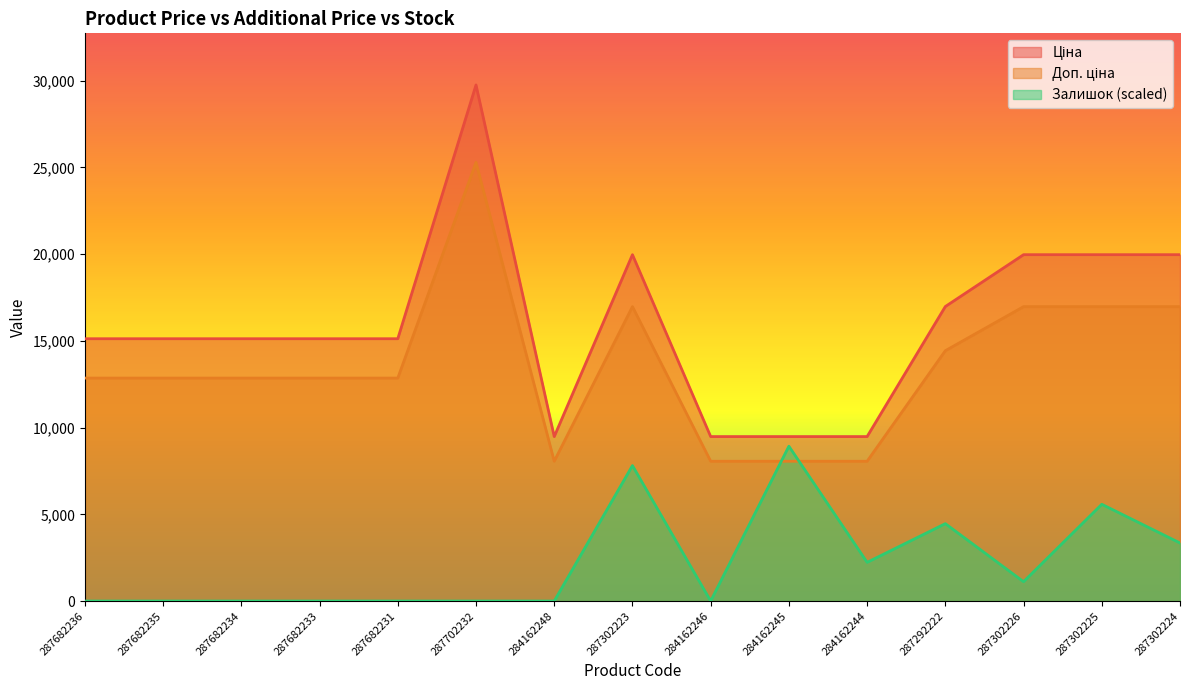

What is the maximum value shown in the chart?

29747.2